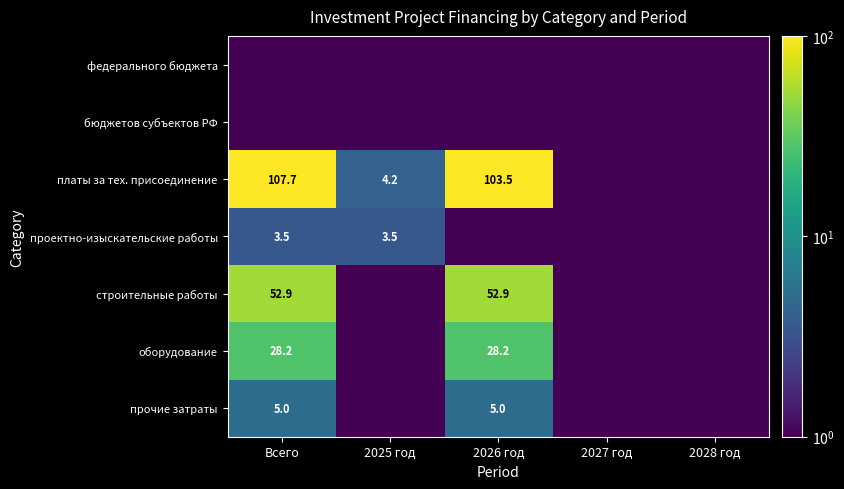

Is the value of строительные работы at Всего greater than the value of оборудование at 2026 год?

Yes